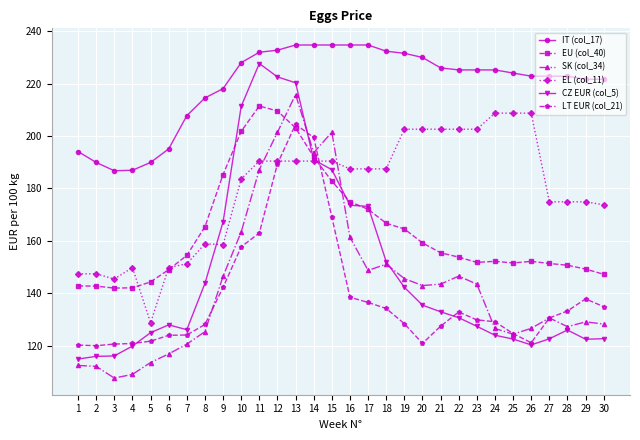

What is the sum of the SK (col_34) values at 20 and 23?

286.3